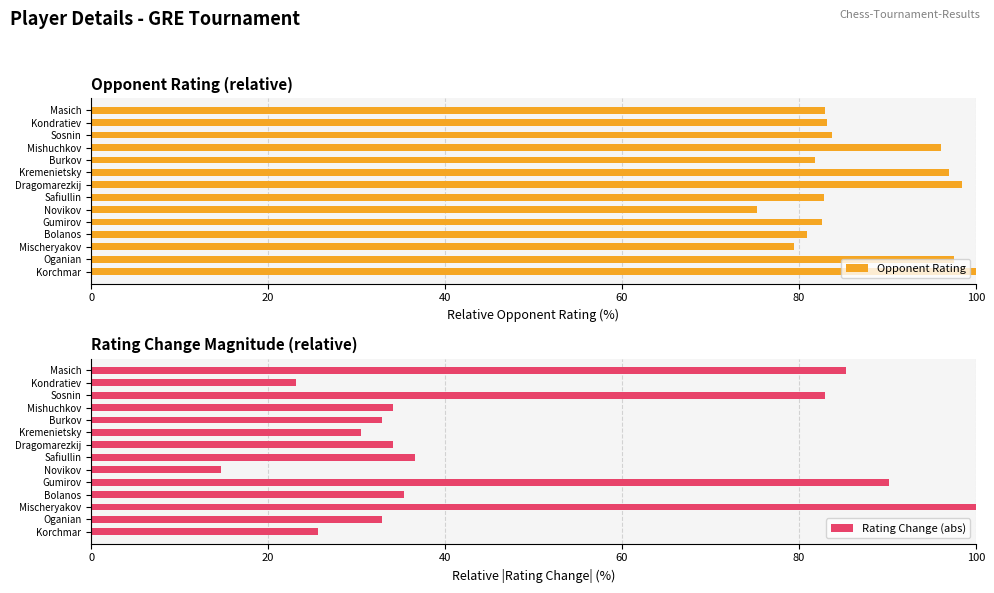

At how many categories does at least one series exceed 68?

14